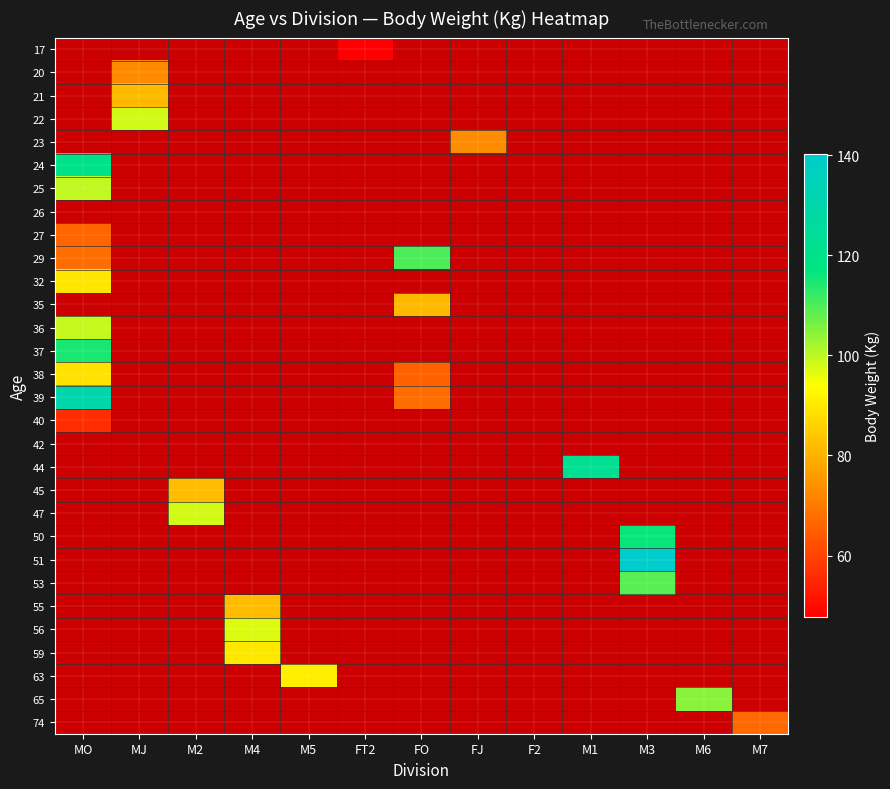

What is the smallest value displayed?

47.7